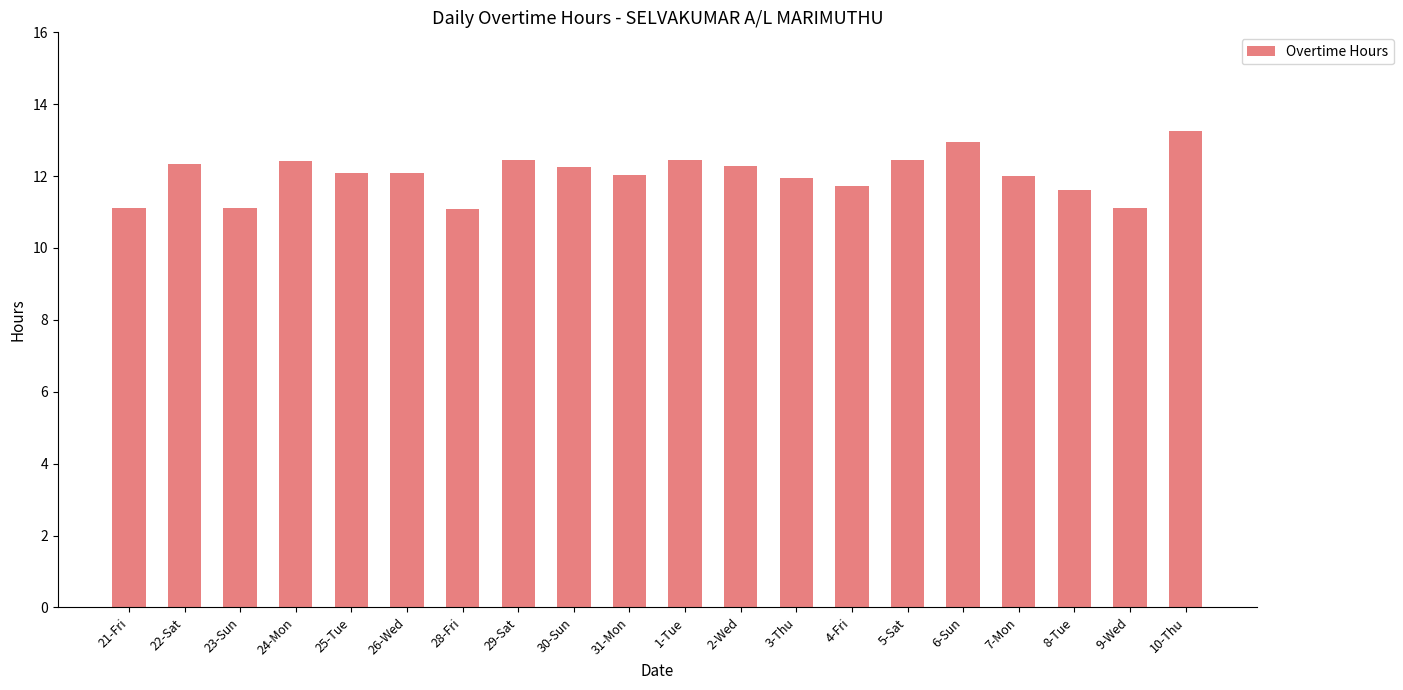

What is the minimum value shown in the chart?

11.1